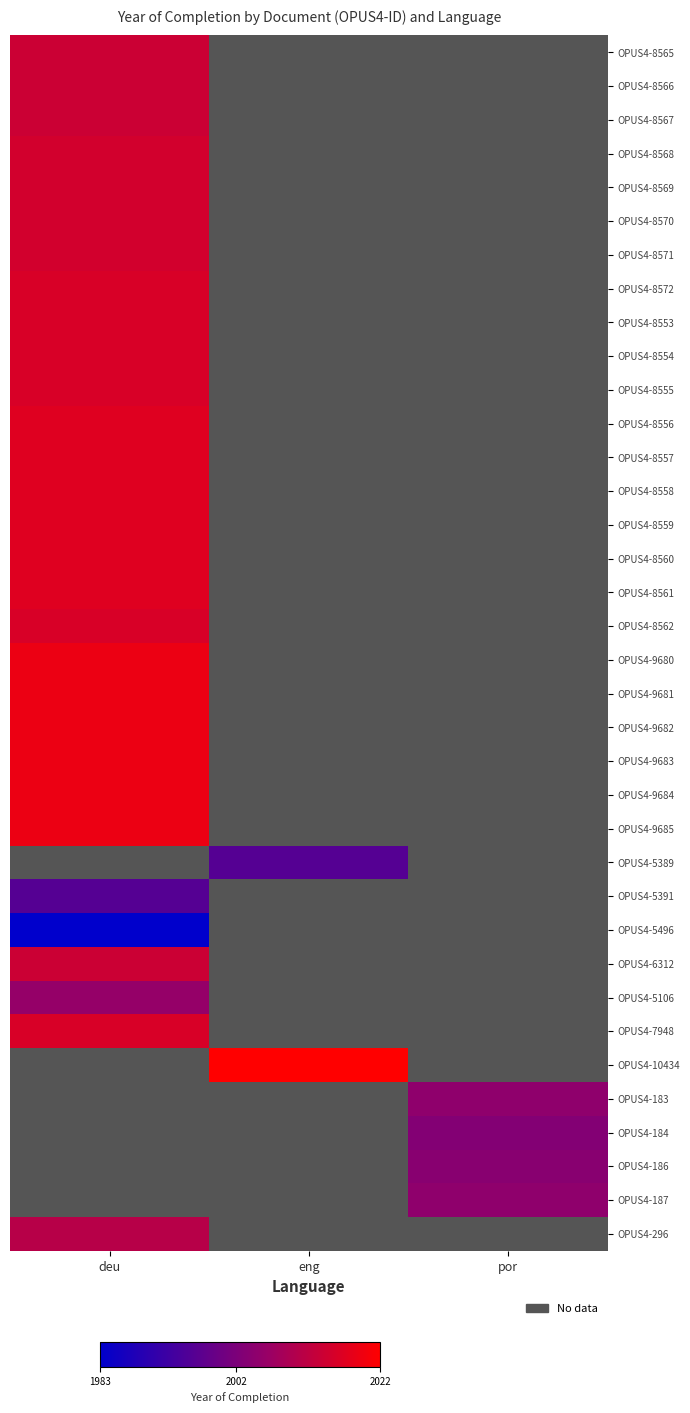

What is the minimum value shown in the chart?

1983.0